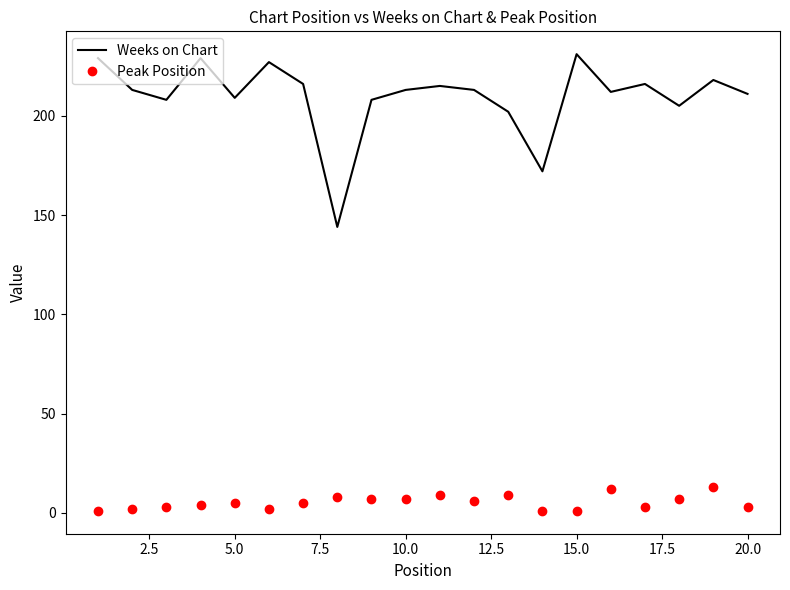

What is the difference between the maximum and minimum values in the Weeks on Chart series?

87